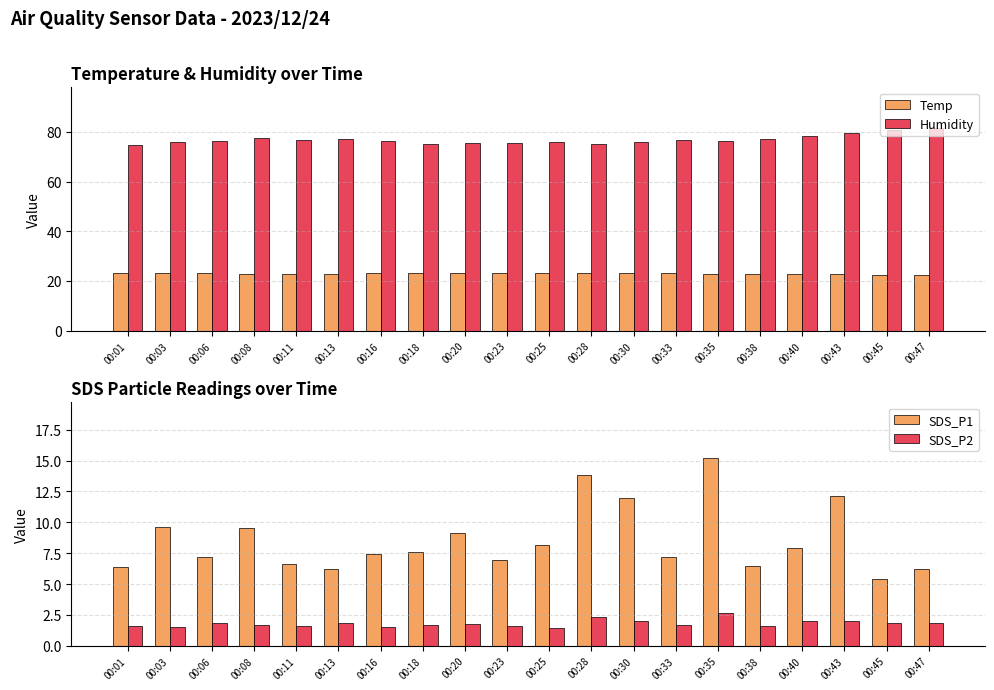

List the labels in order of Humidity value, largest first.

00:47, 00:45, 00:43, 00:40, 00:08, 00:13, 00:38, 00:11, 00:33, 00:06, 00:35, 00:16, 00:25, 00:30, 00:03, 00:20, 00:23, 00:28, 00:18, 00:01